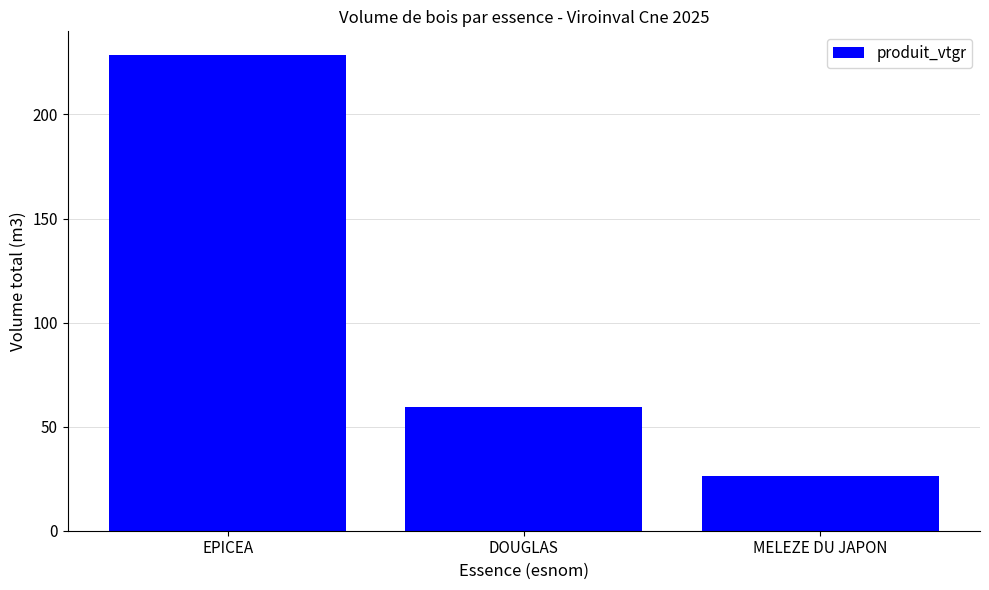

True or false: the data shows 89.2 at DOUGLAS.

False